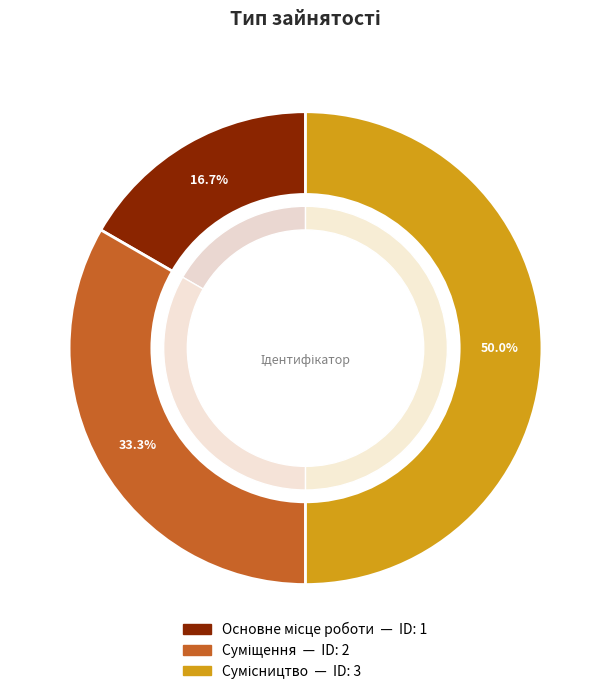

Between Суміщення and Основне місце роботи, which is larger?

Суміщення